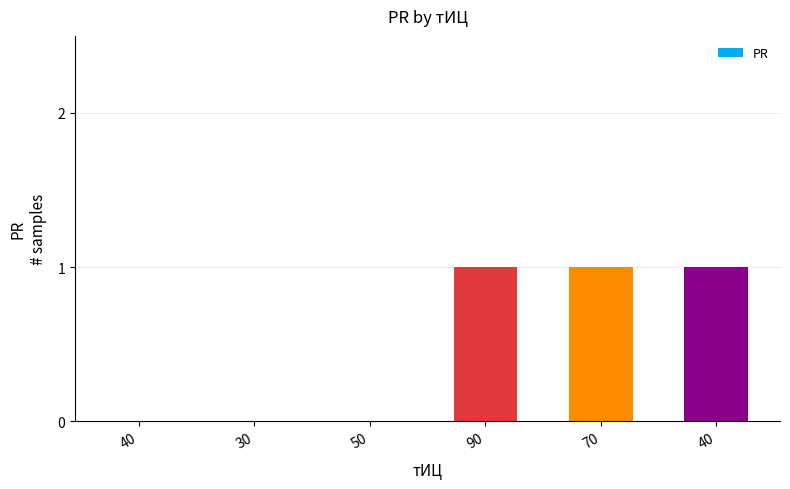

Reading left to right, transcribe all the data shown in this chart.

40=0	30=0	50=0	90=1	70=1	40=1